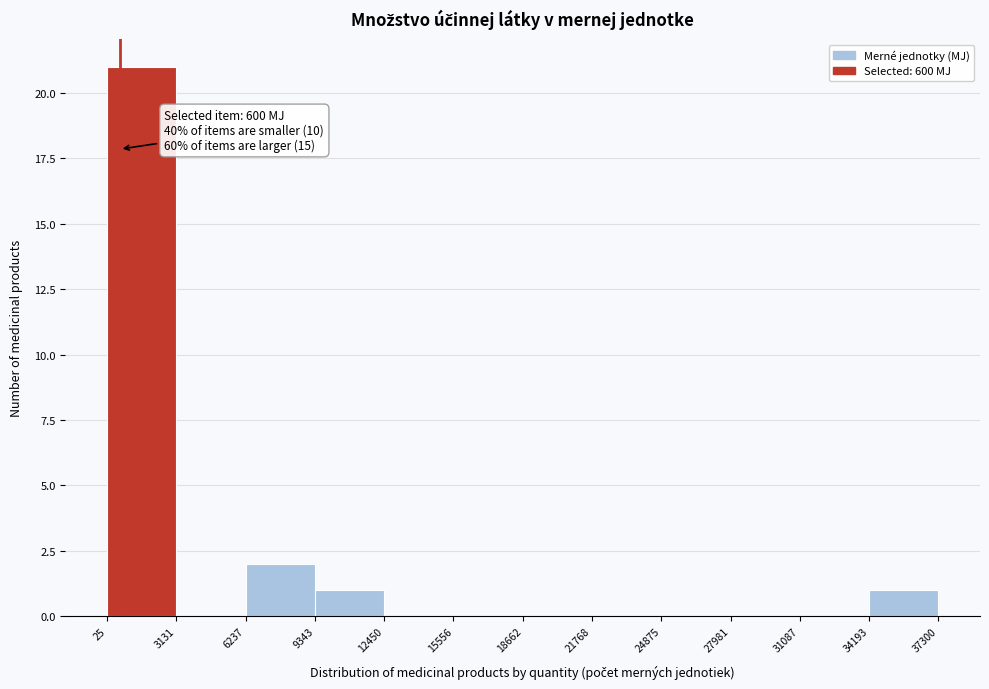

Which range on the x-axis has the tallest bar?

25 to 3131